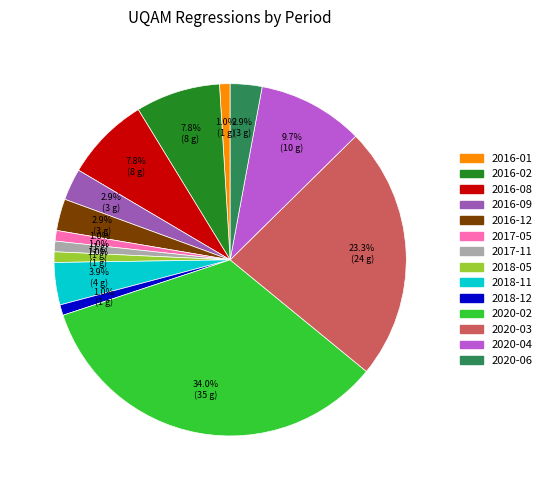

Does any single category account for the majority?

No